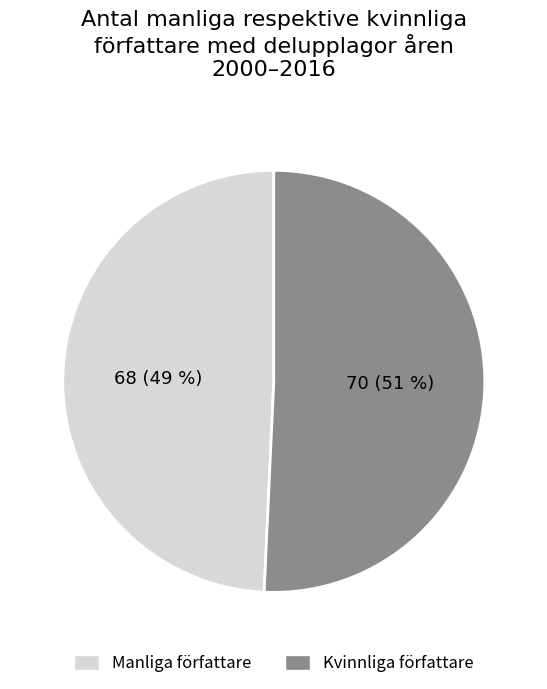

How many slices are in this pie chart?

2